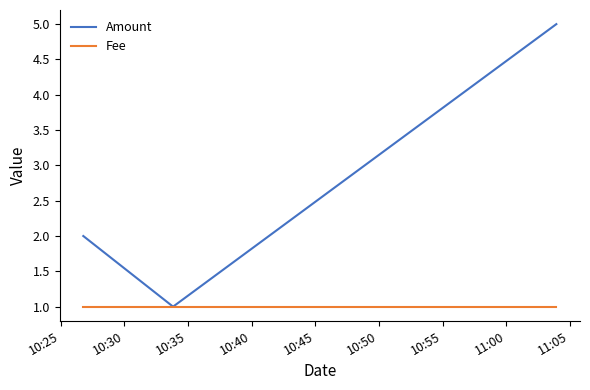

Rank the series by their average value, from lowest to highest.

Fee, Amount